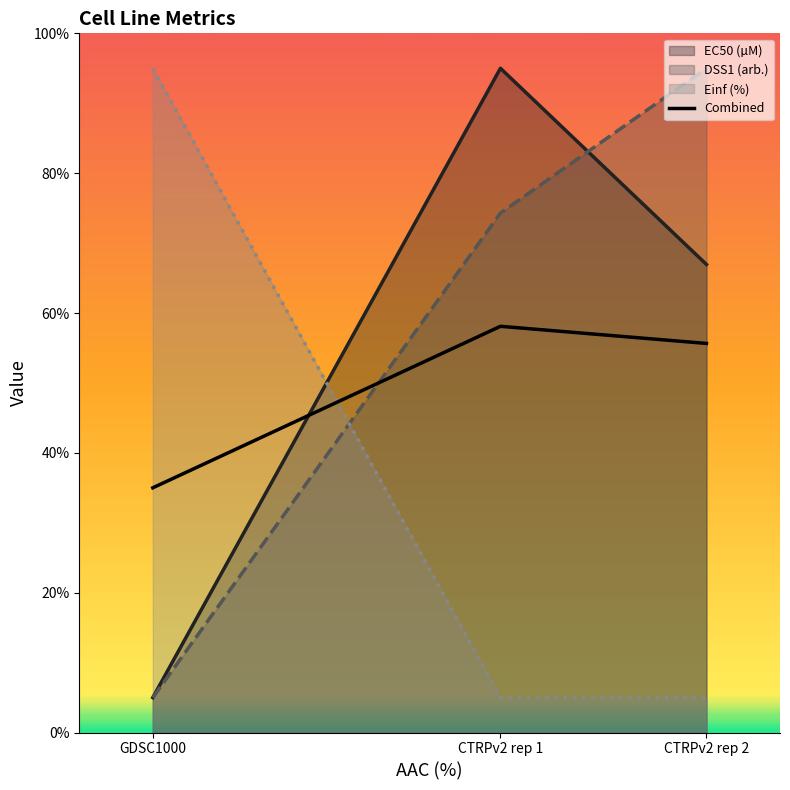

What is the difference between the maximum and minimum values?

23.1